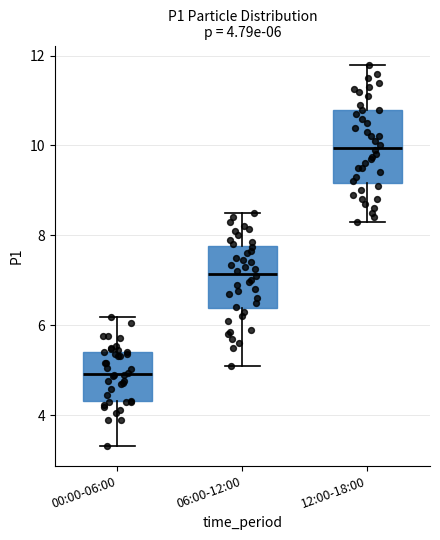

Which box is the tallest, from its lower edge to its upper edge?

12:00-18:00